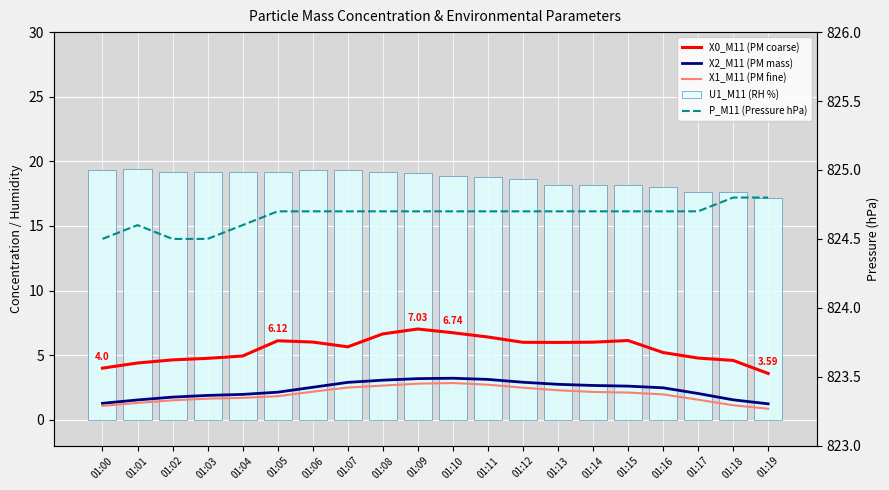

What is the sum of all U1_M11 (RH %) values?

373.7